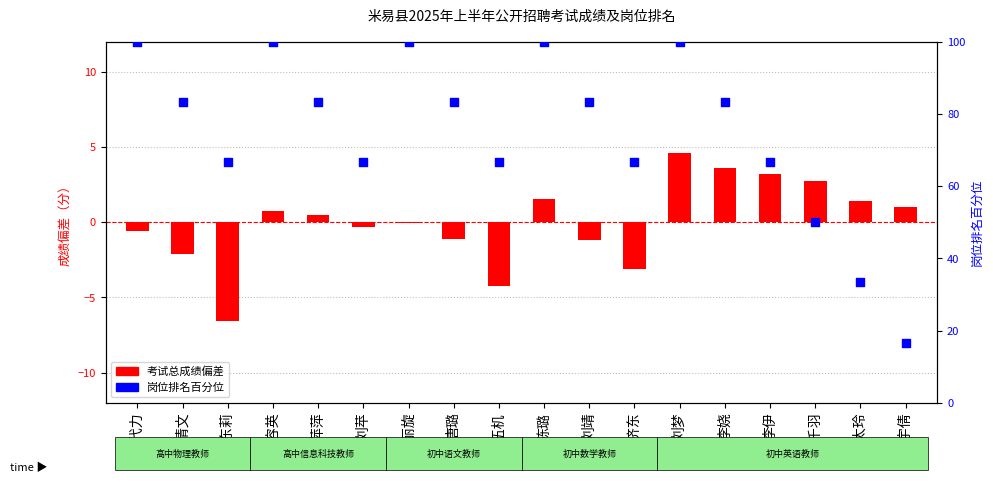

Which series has the largest total across all categories?

岗位排名百分位